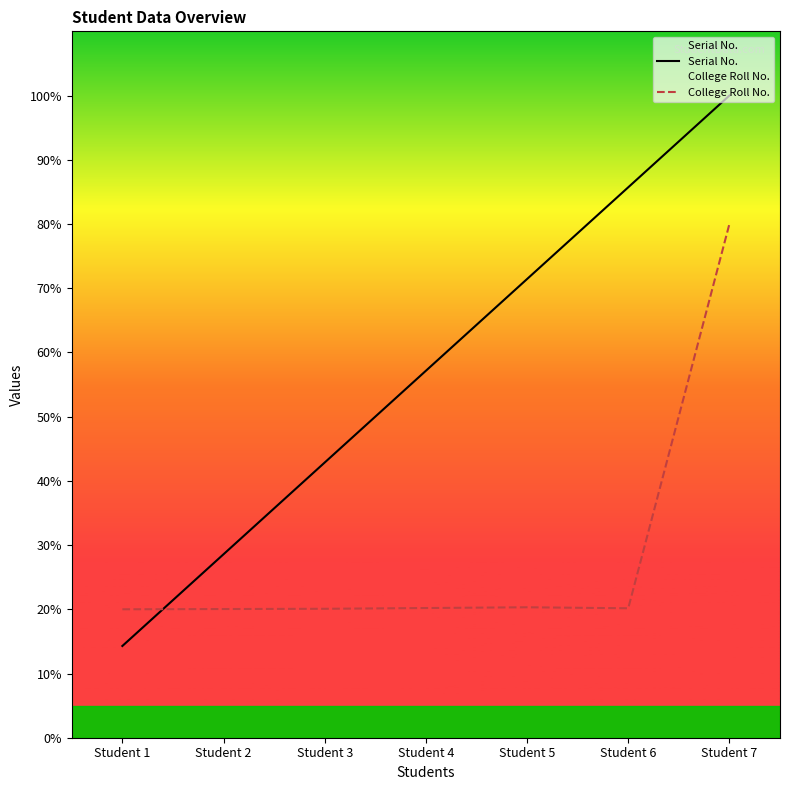

What are all the series names shown in the legend?

Serial No., College Roll No.